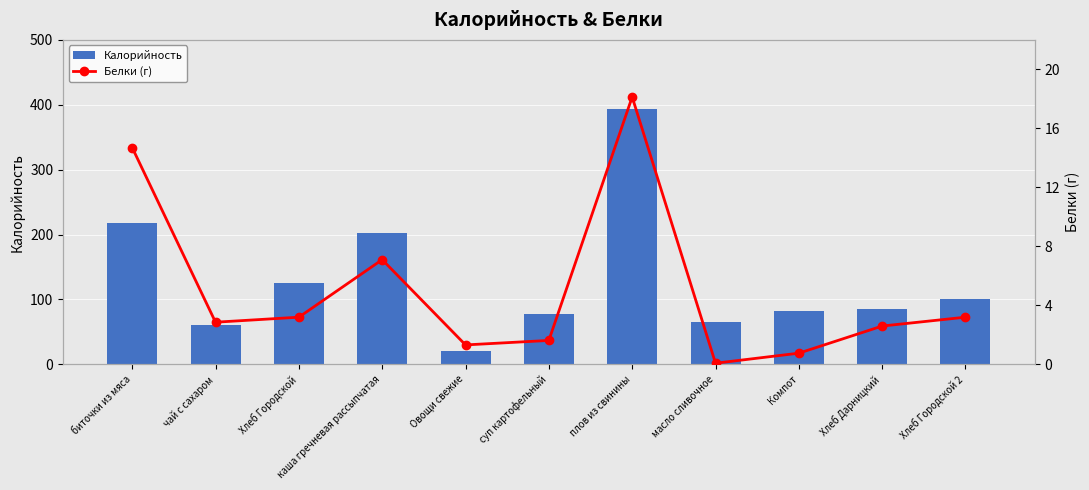

What is the average value of the Белки (г) series?

5.1